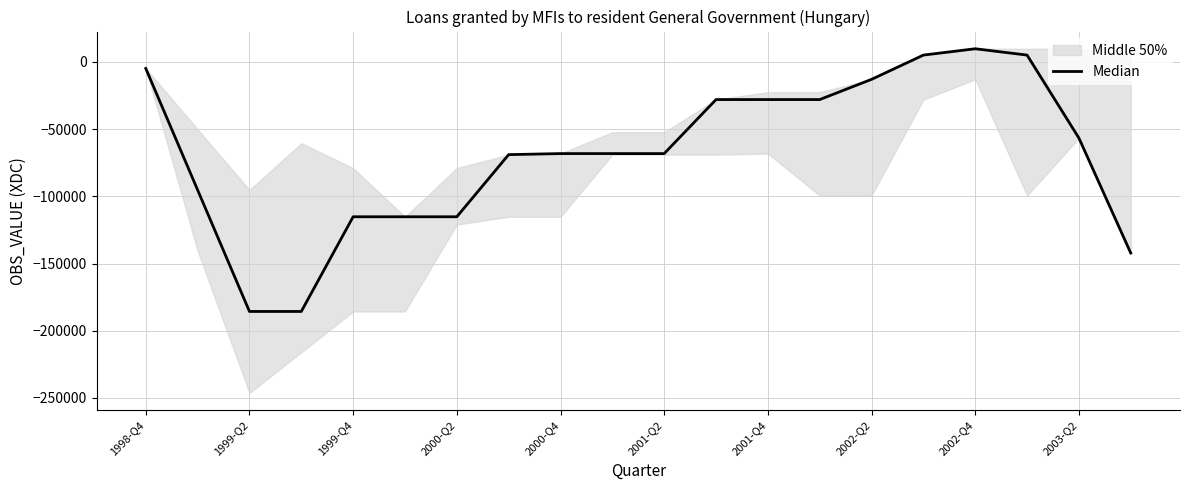

Between 2000-Q2 and 16, which is larger?

16